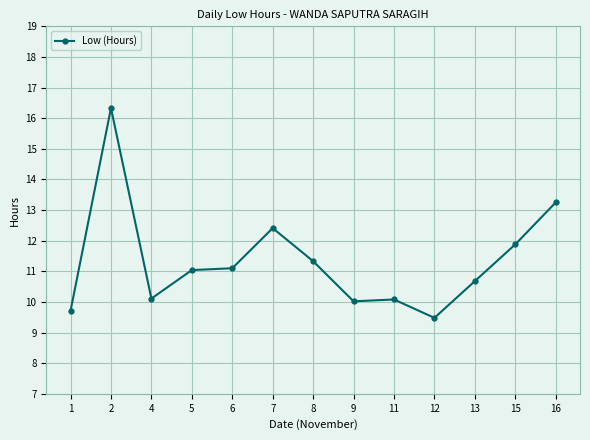

What is the value of the 4th point from the left?

11.0